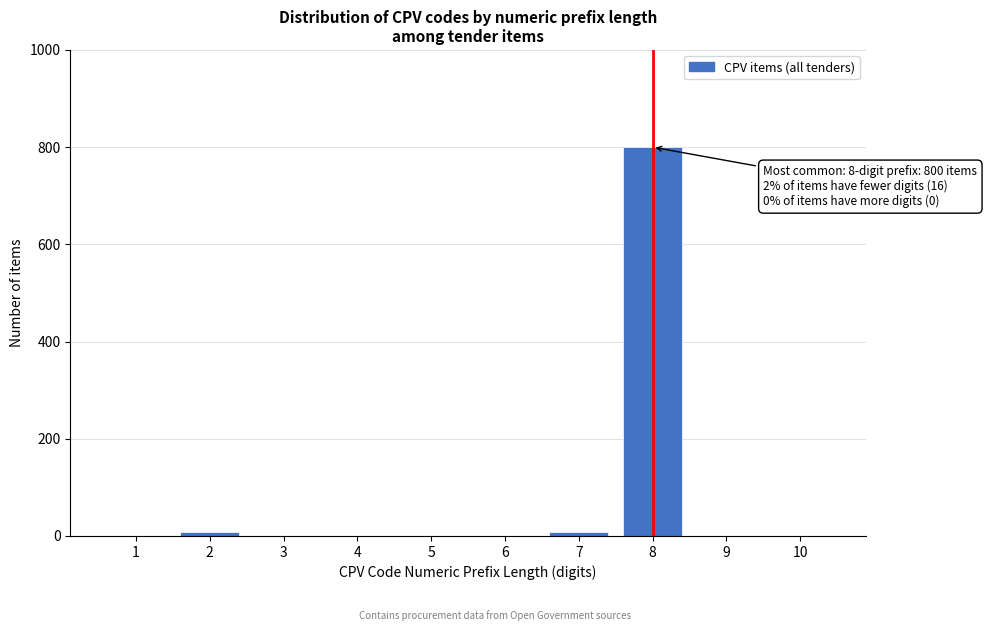

Reading left to right, what are all the values shown in this chart?

1=0	2=8	3=0	4=0	5=0	6=0	7=8	8=800	9=0	10=0